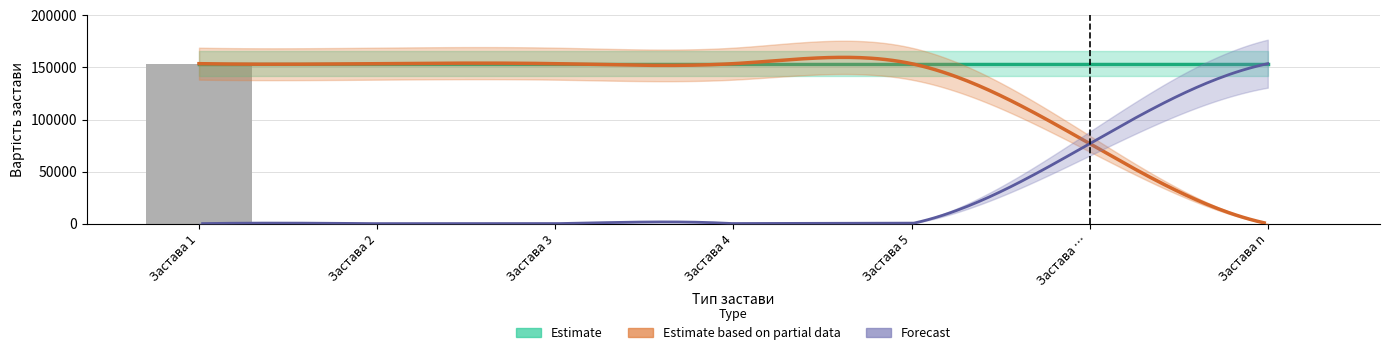

What are all the series names shown in the legend?

Estimate, Estimate based on partial data, Forecast